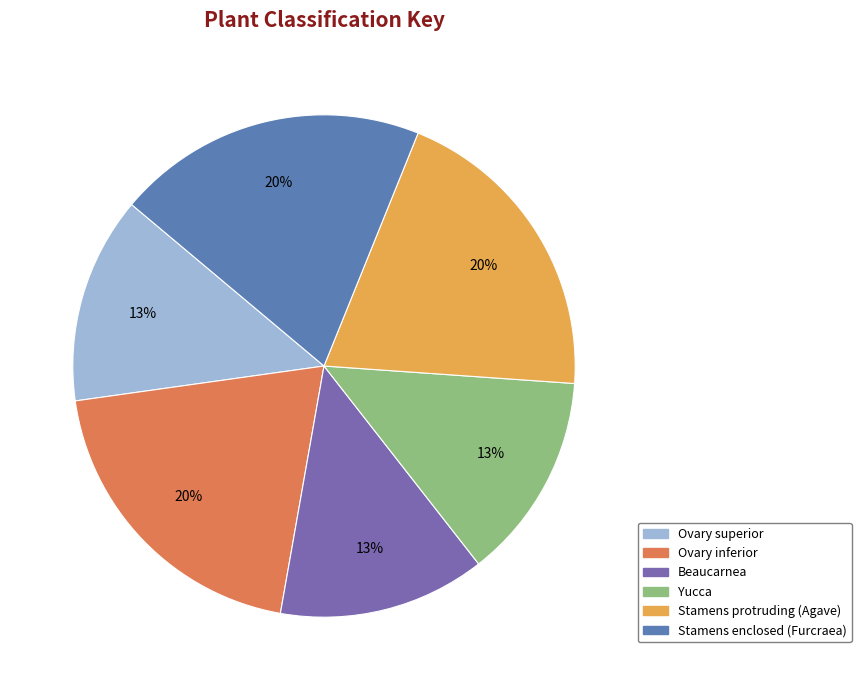

To the nearest percent, what percentage of the pie is Yucca?

13%